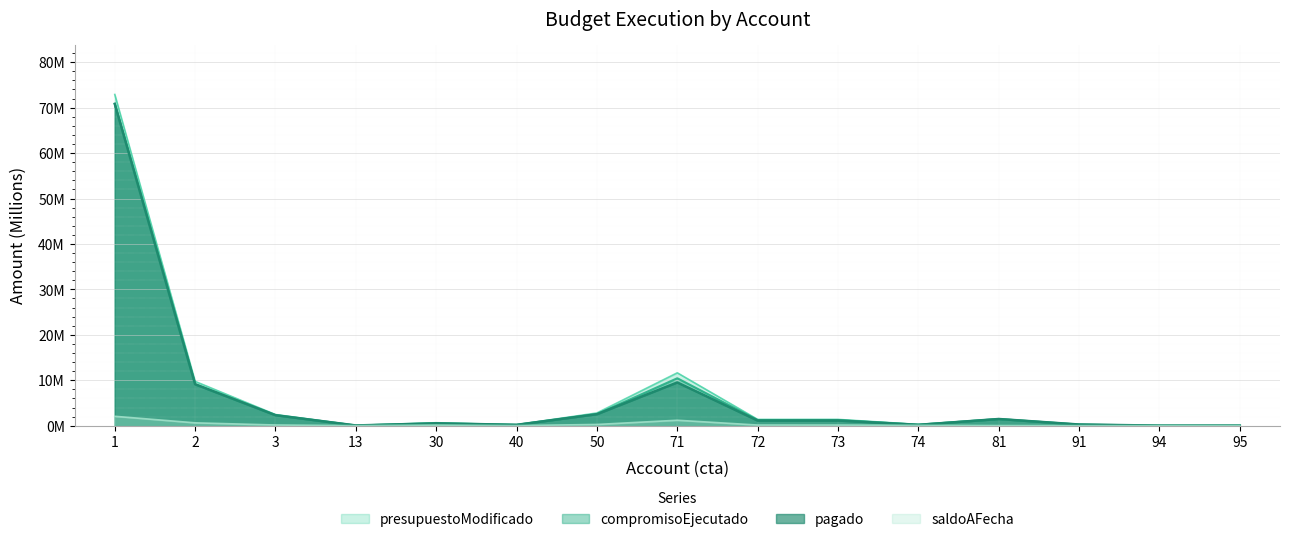

Which series has the largest total across all categories?

presupuestoModificado